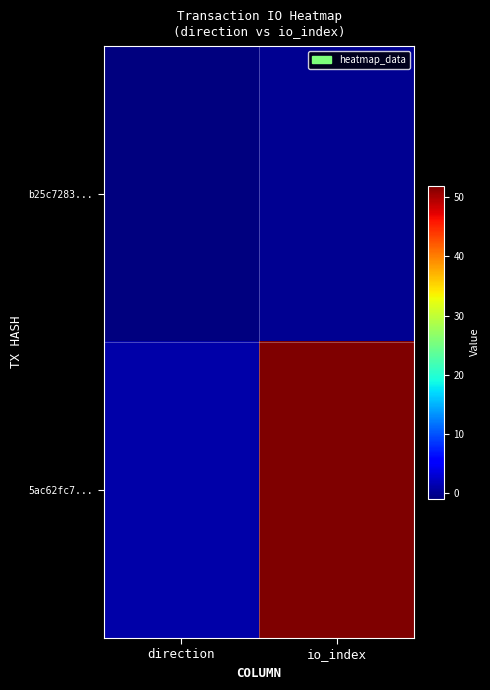

Rank the series by their maximum value, from highest to lowest.

5ac62fc7..., b25c7283...